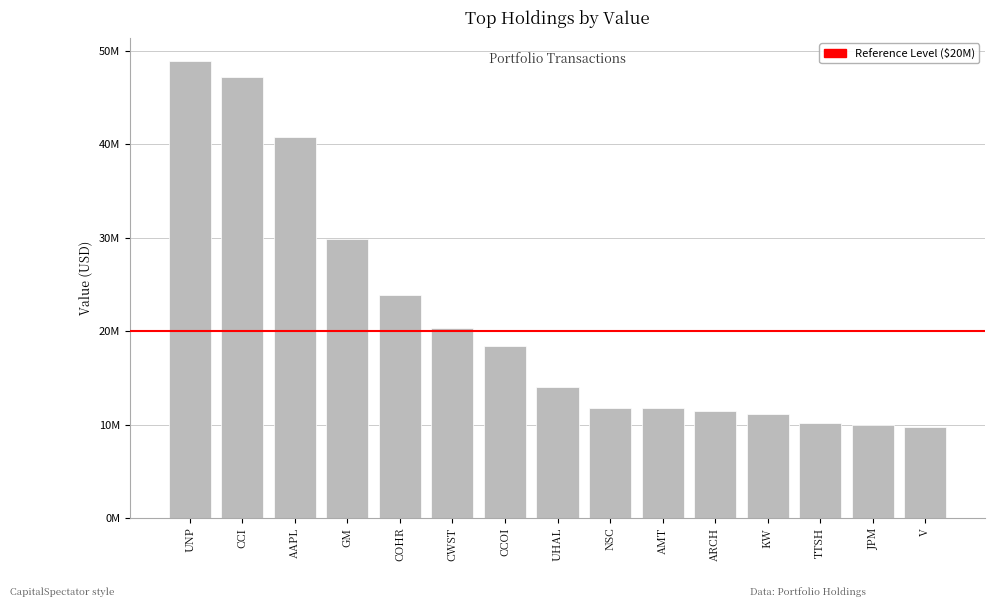

Does the chart contain any negative values?

No